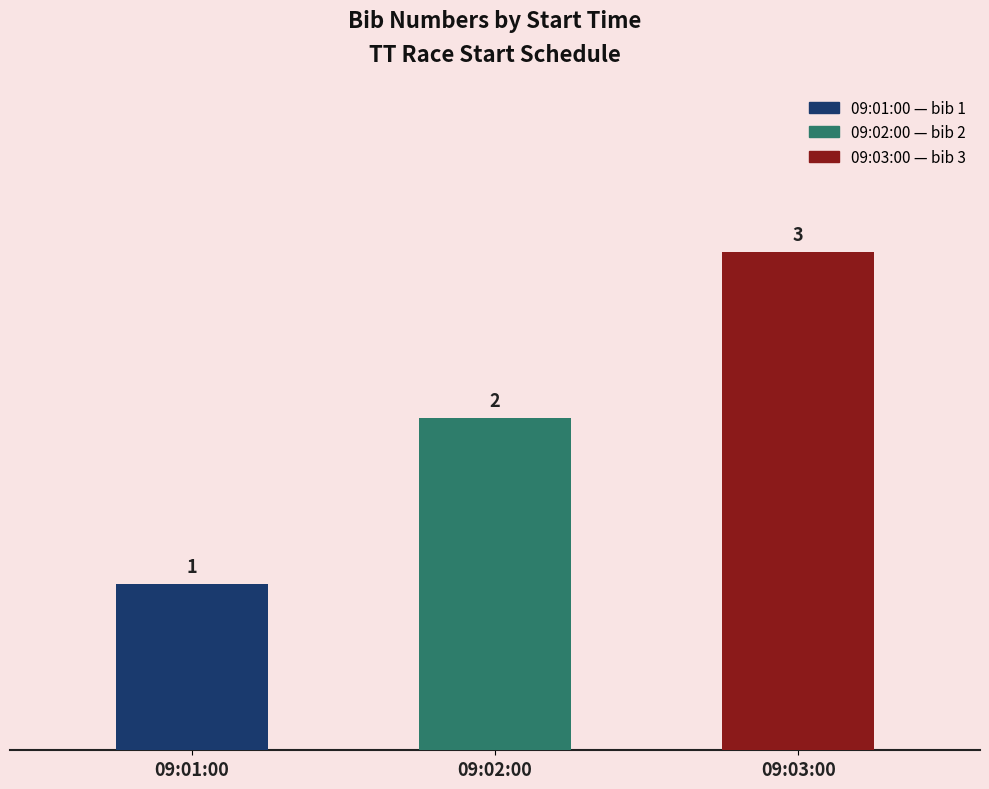

What is the average value?

2